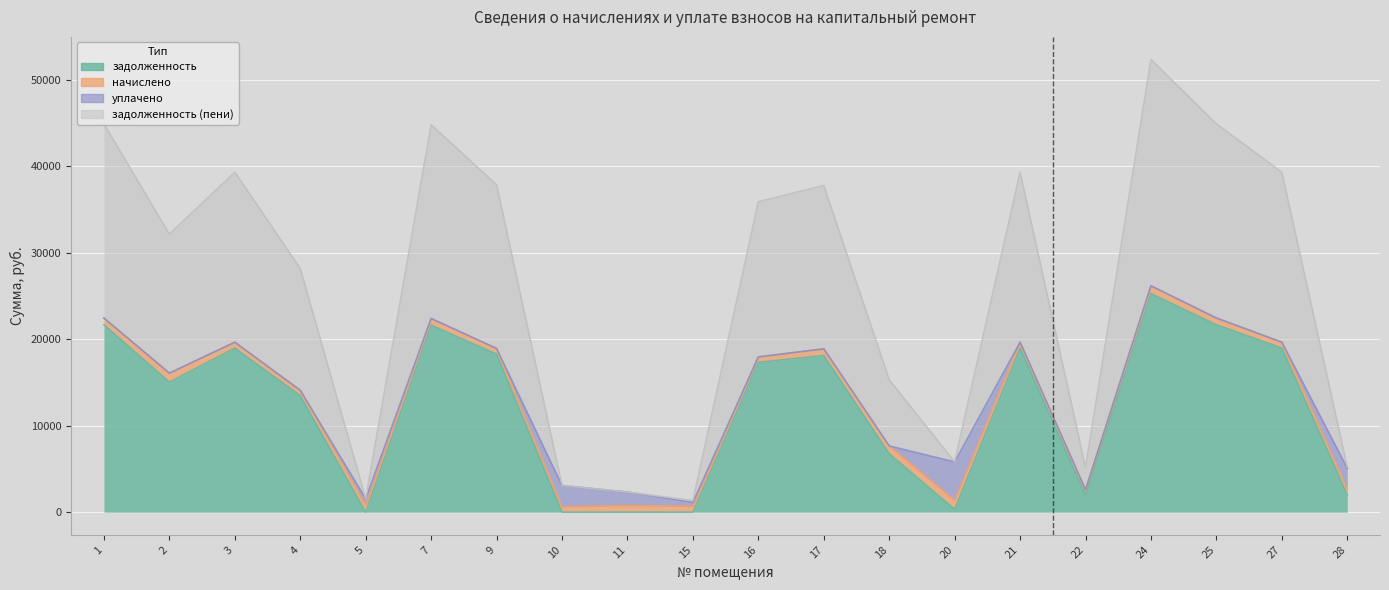

In задолженность_пени, how many points are lower than both neighbors (excluding endpoints)?

6